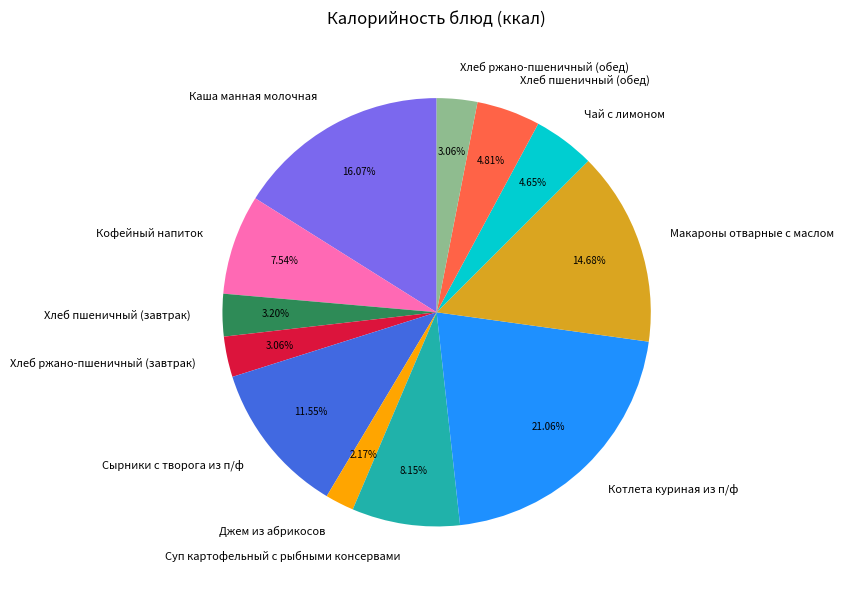

How much of the chart is everything except Хлеб ржано-пшеничный (обед)?

96.9%